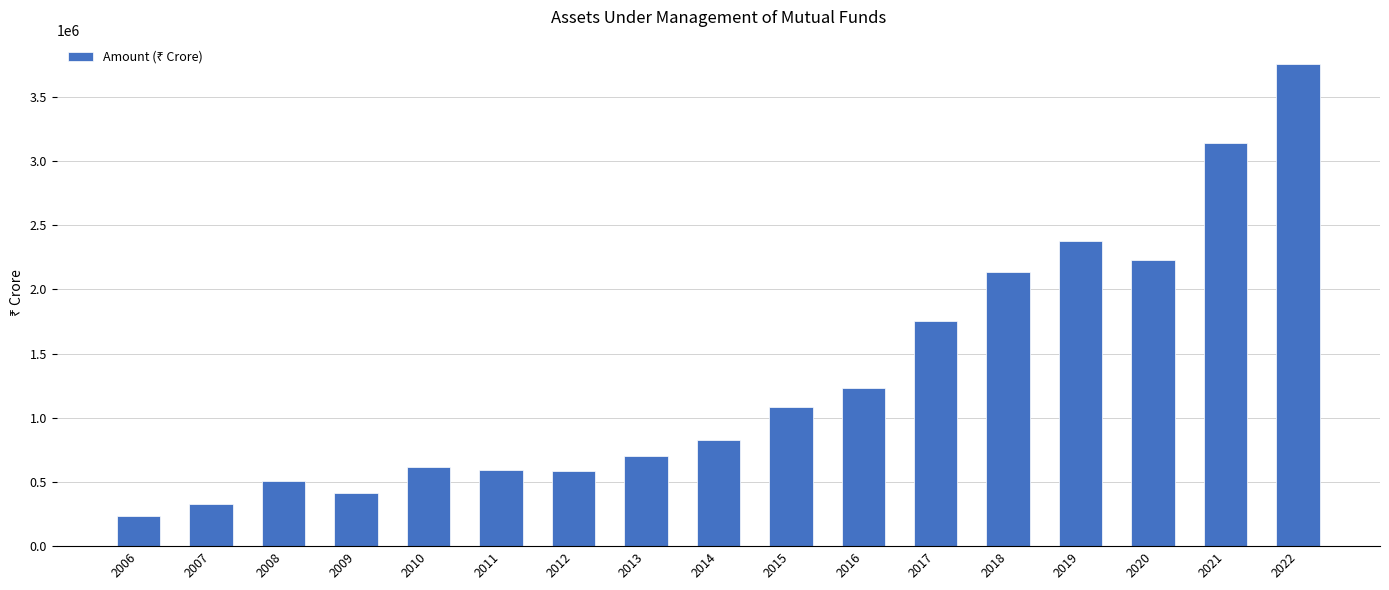

What is the sum of the values at 2016 and 2021?

4375588